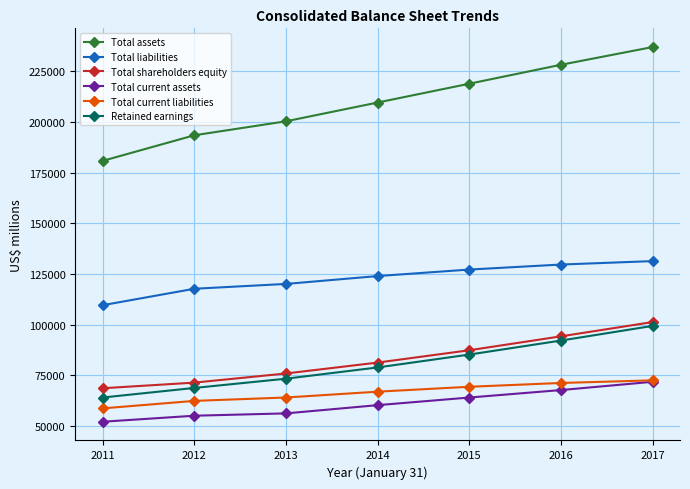

What is the average value of the Total current liabilities series?

66363.7